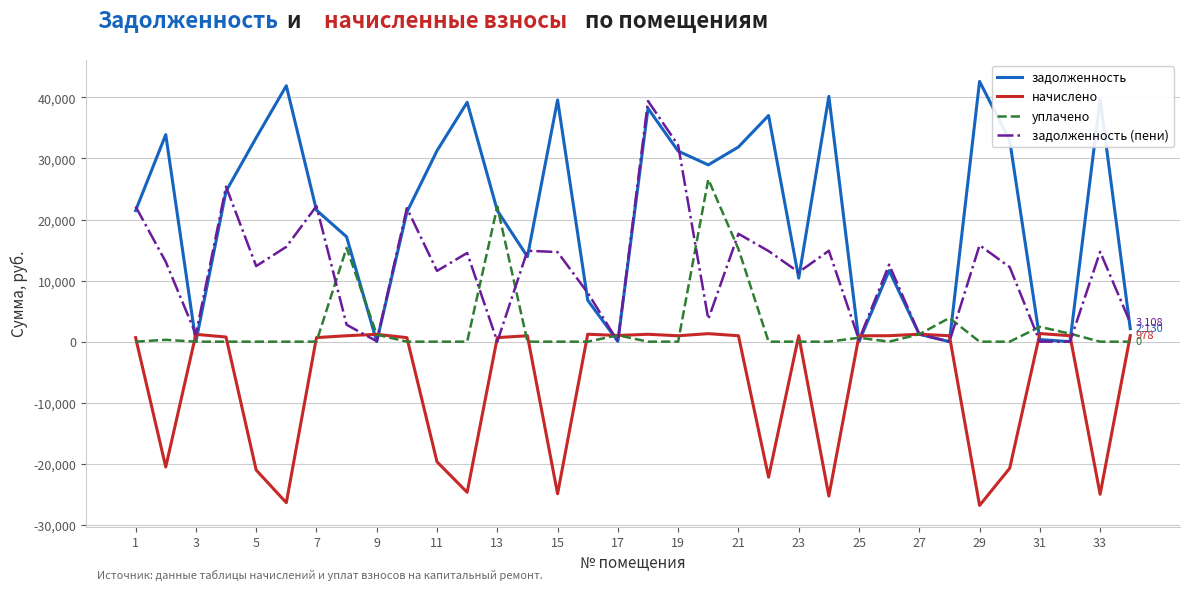

What is the highest value of the задолженность (пени) series?

39412.5